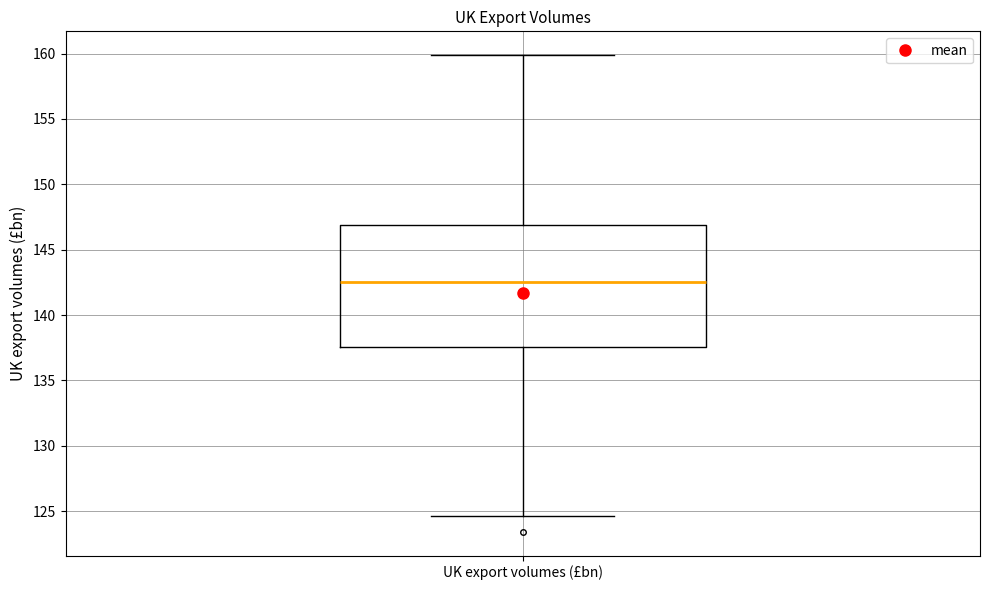

Read this box plot against the y-axis: the position of the median line, the range covered by the box, and the ends of both whiskers. The values are not printed on the chart, so give them approximately, as read against the axis.

median 142.5, box 137.5 to 147.0, whiskers 124.5 to 160.0